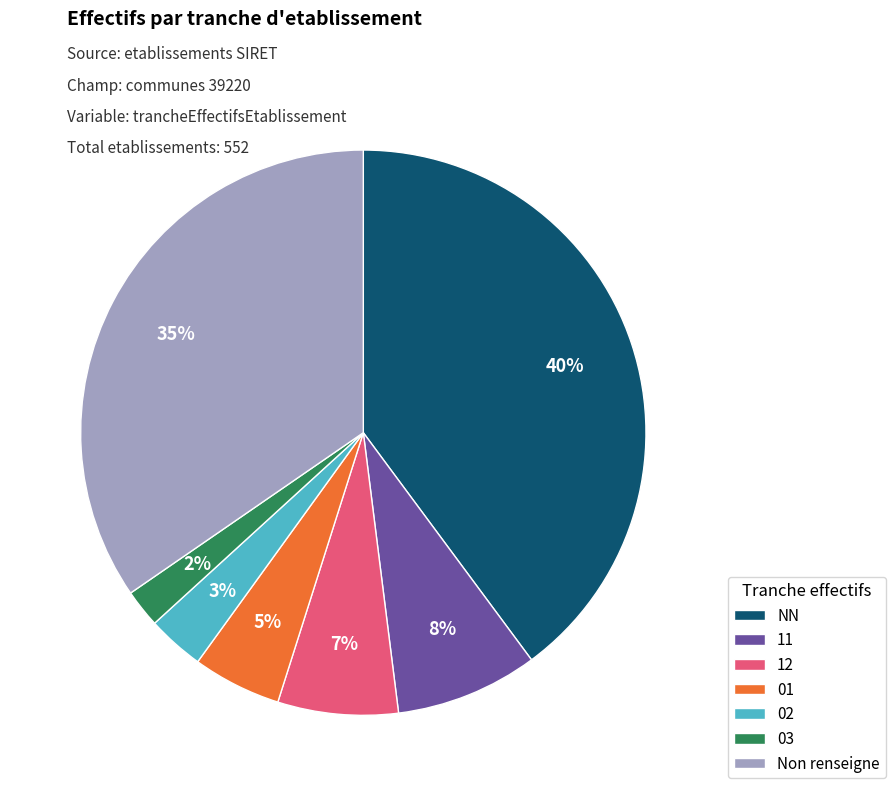

Which has a higher value, NN or 01?

NN